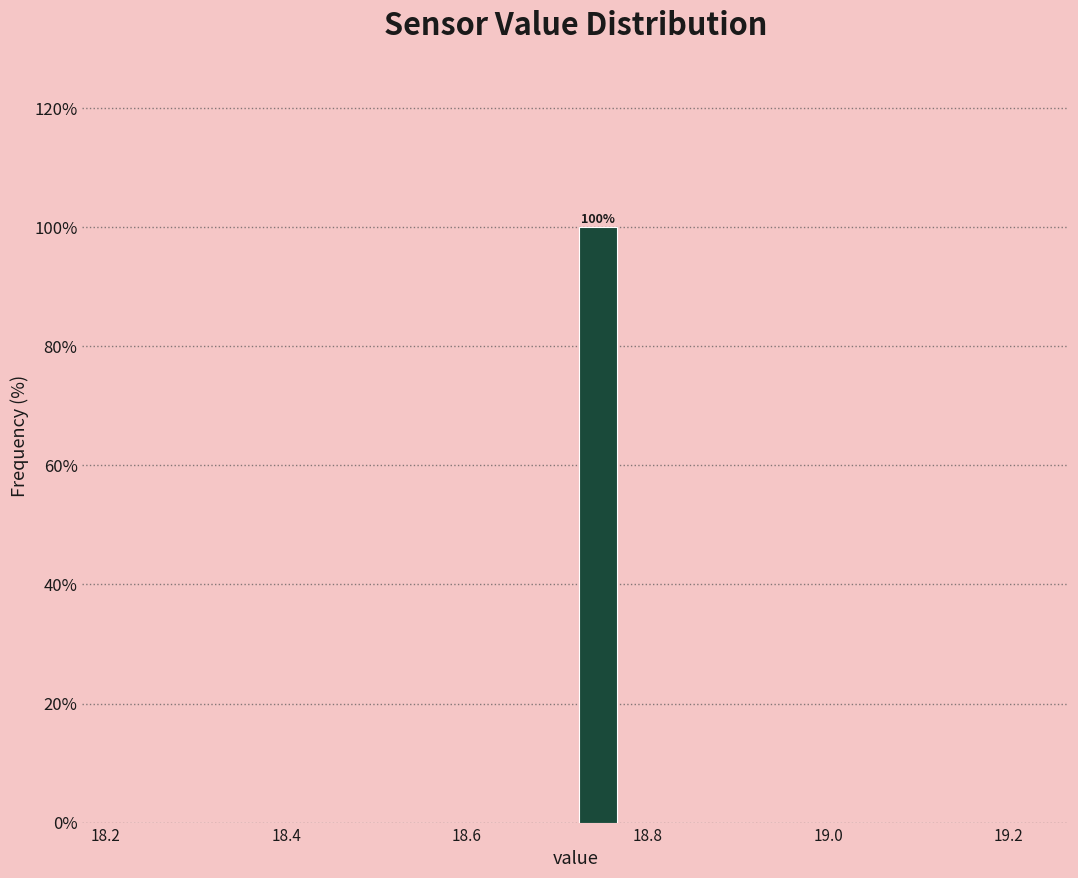

Read against the x-axis, roughly where is the centre of the tallest bar?

18.74